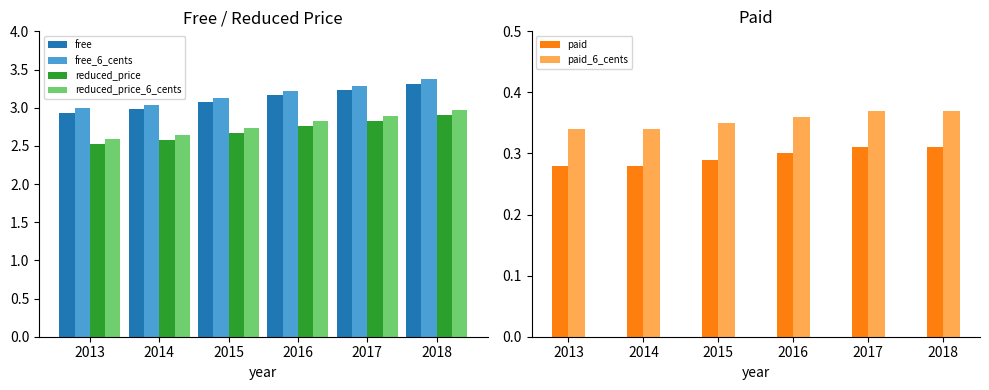

Which series has the largest range (max minus min)?

reduced_price